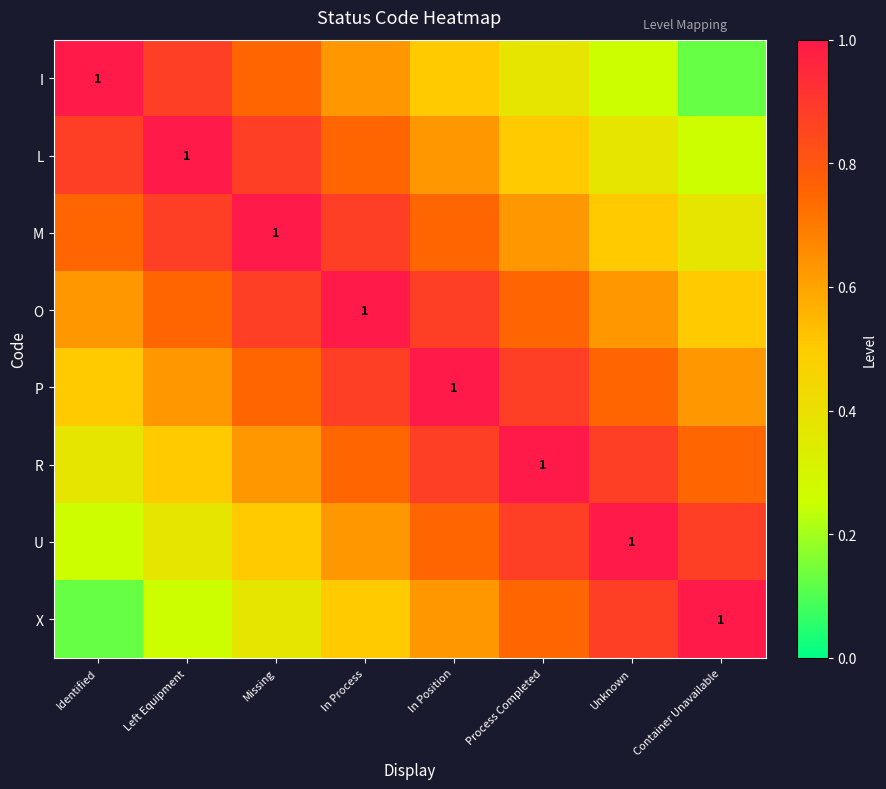

Count the number of data series in this chart.

8